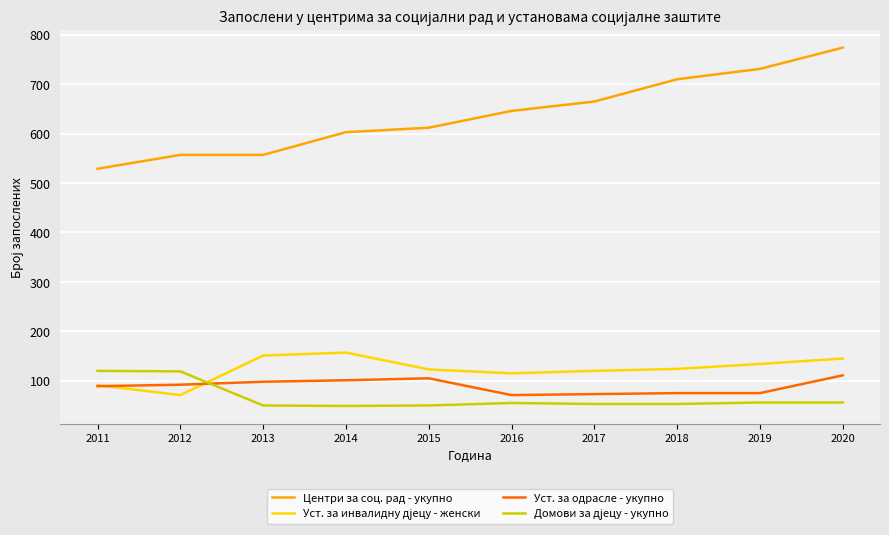

What is the smallest value displayed?

49